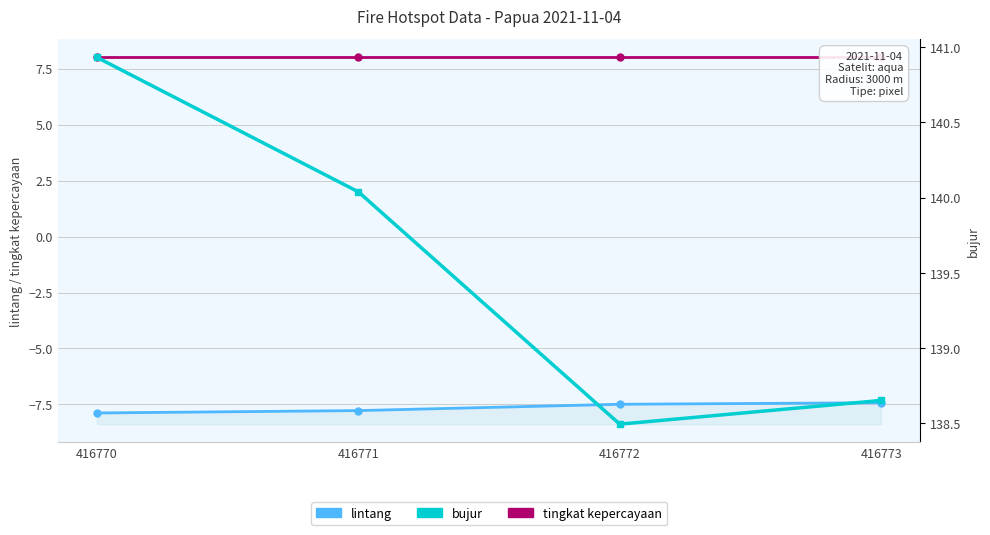

The lintang series shows -7.4 at 416773. True or false?

True